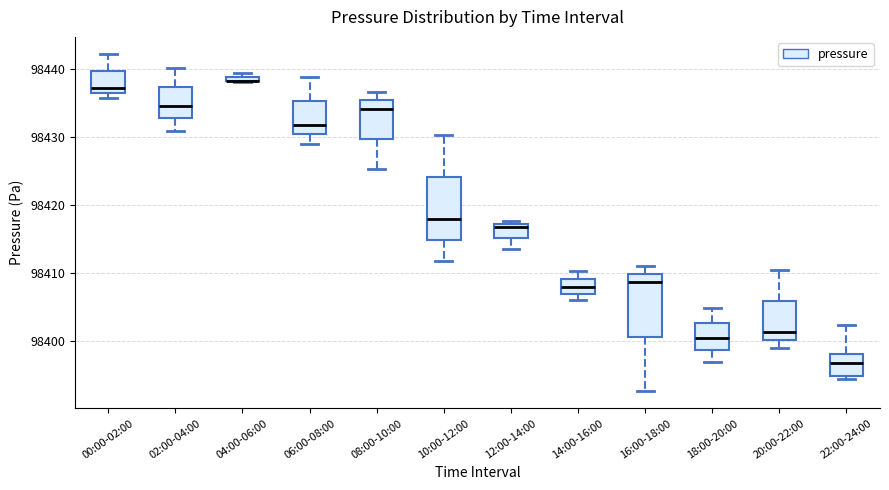

Where is the upper edge of the box for 12:00-14:00 on the y-axis? The values are not printed on the chart, so give them approximately, as read against the axis.

98417